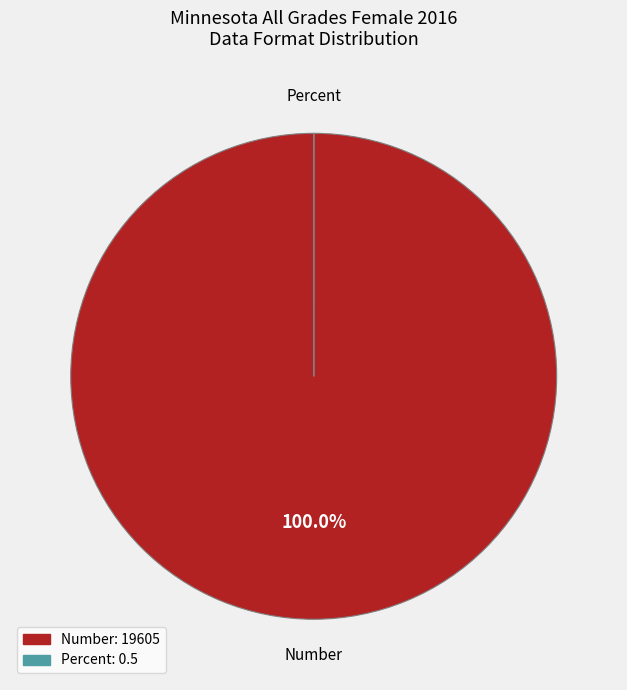

Which slice represents more than half of the pie?

Number